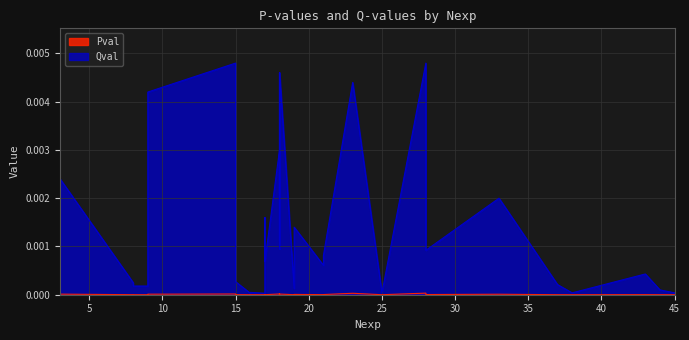

The value of Qval at 19 is 0.0. True or false?

True